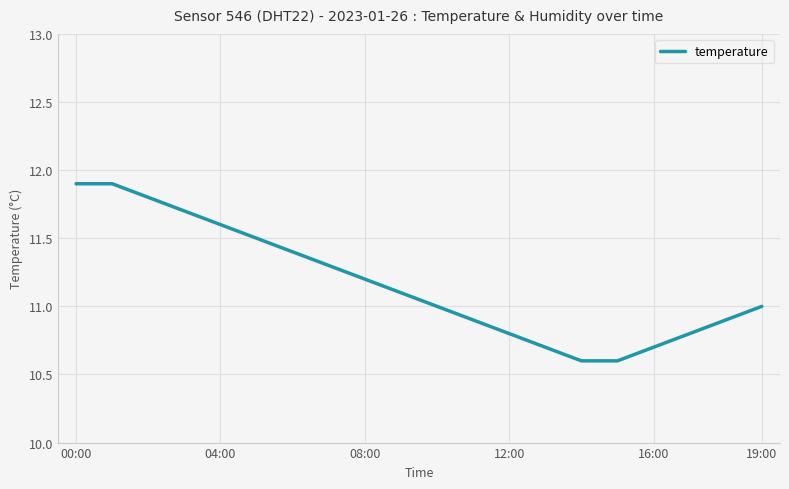

What is the minimum value shown in the chart?

10.6